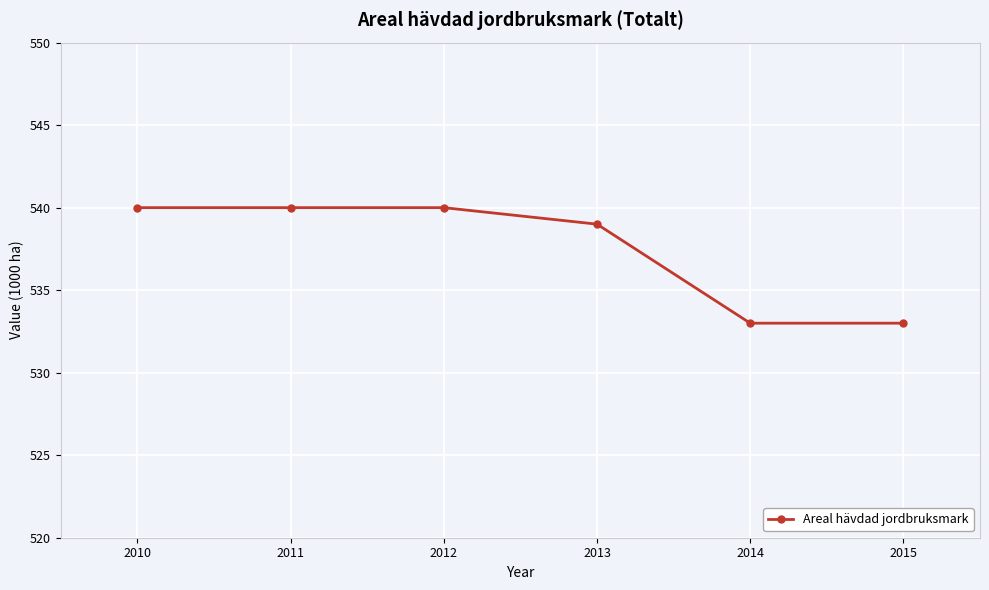

How many series are shown in this chart?

1